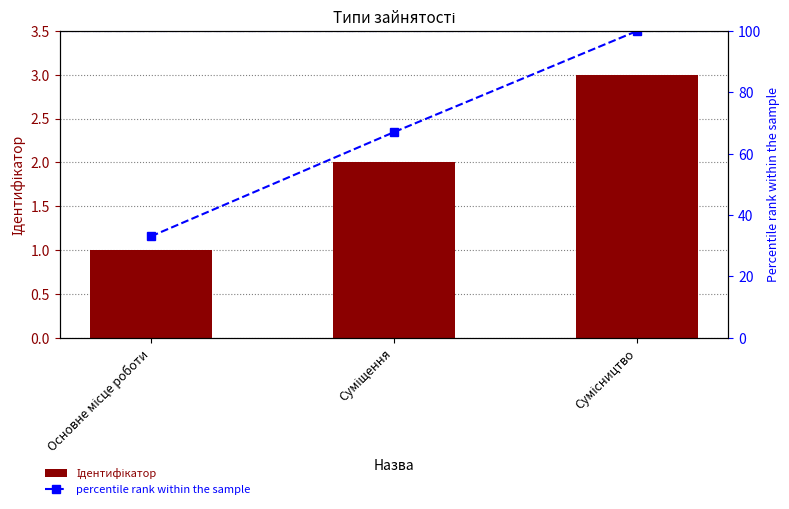

Reading left to right, list all the values displayed in this chart.

Ідентифікатор: Основне місце роботи=1	Суміщення=2	Сумісництво=3
percentile rank within the sample: Основне місце роботи=33	Суміщення=67	Сумісництво=100